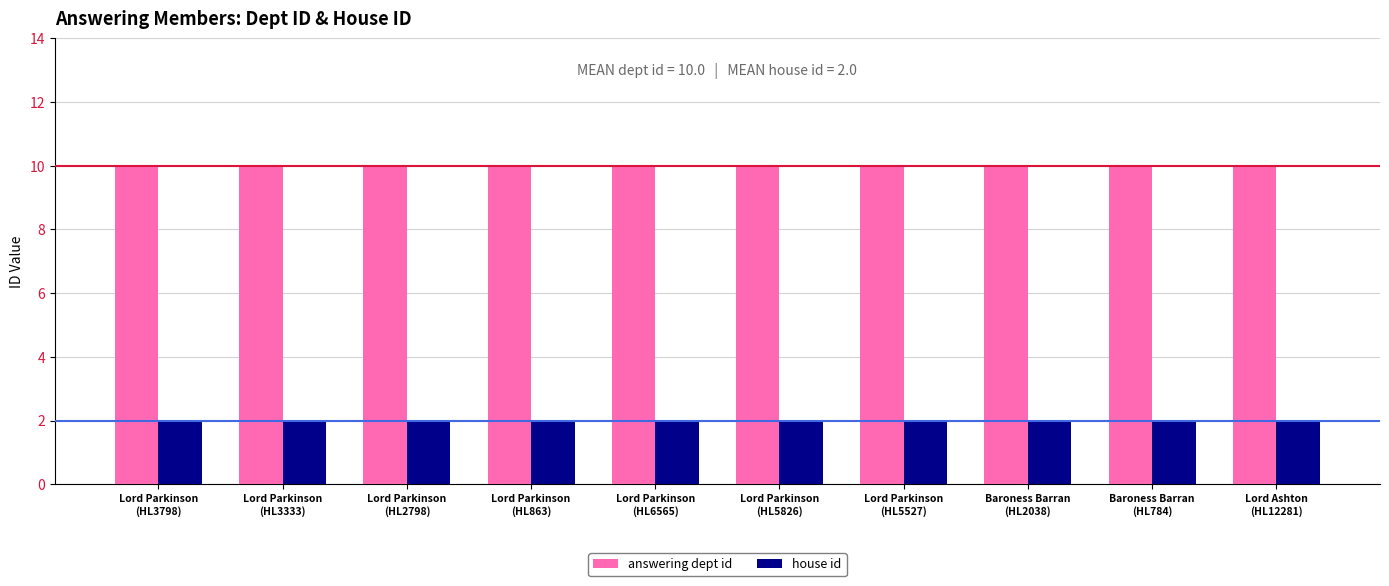

What is the sum of the answering dept id values at Lord Parkinson
(HL3333) and Baroness Barran
(HL784)?

20